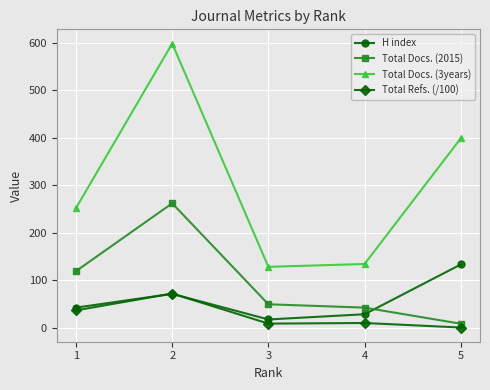

Which series has the widest spread of values?

Total Docs. (3years)